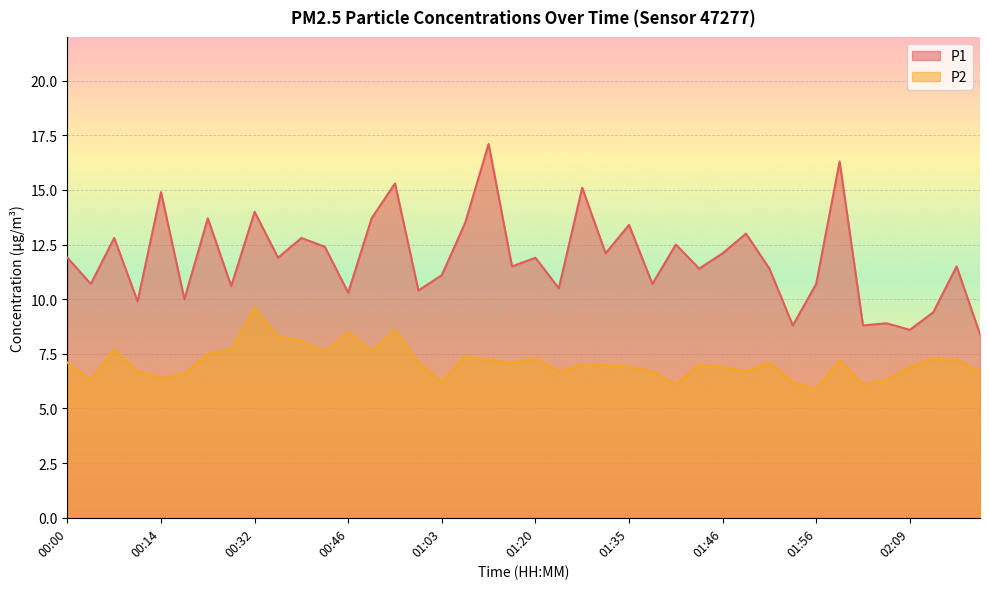

Which series has the largest total across all categories?

P1